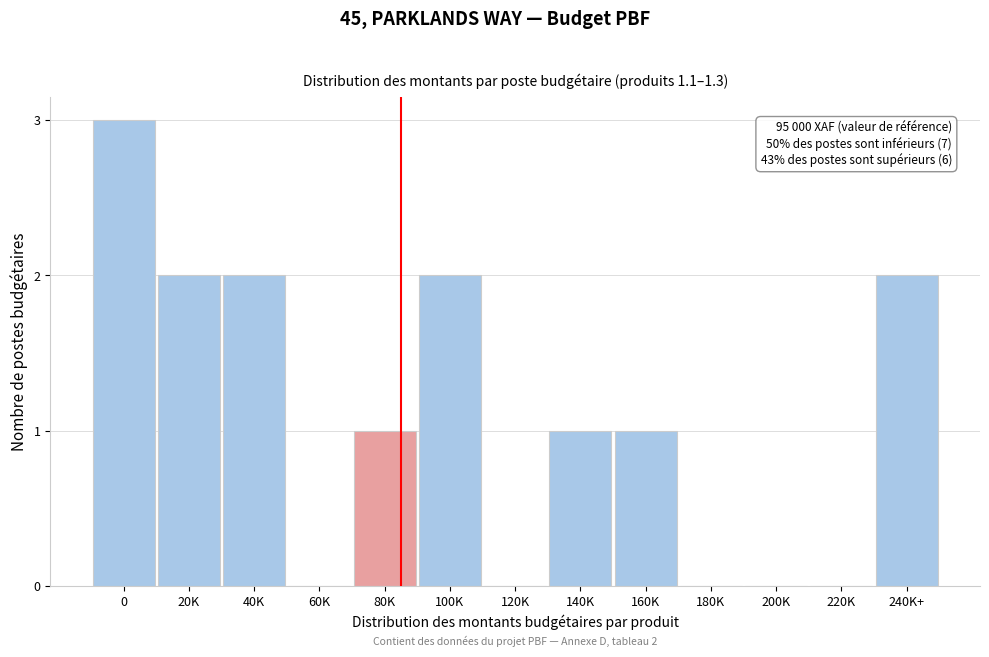

Reading left to right, extract all data points from this chart.

0=3	20K=2	40K=2	60K=0	80K=1	100K=2	120K=0	140K=1	160K=1	180K=0	200K=0	220K=0	240K+=2